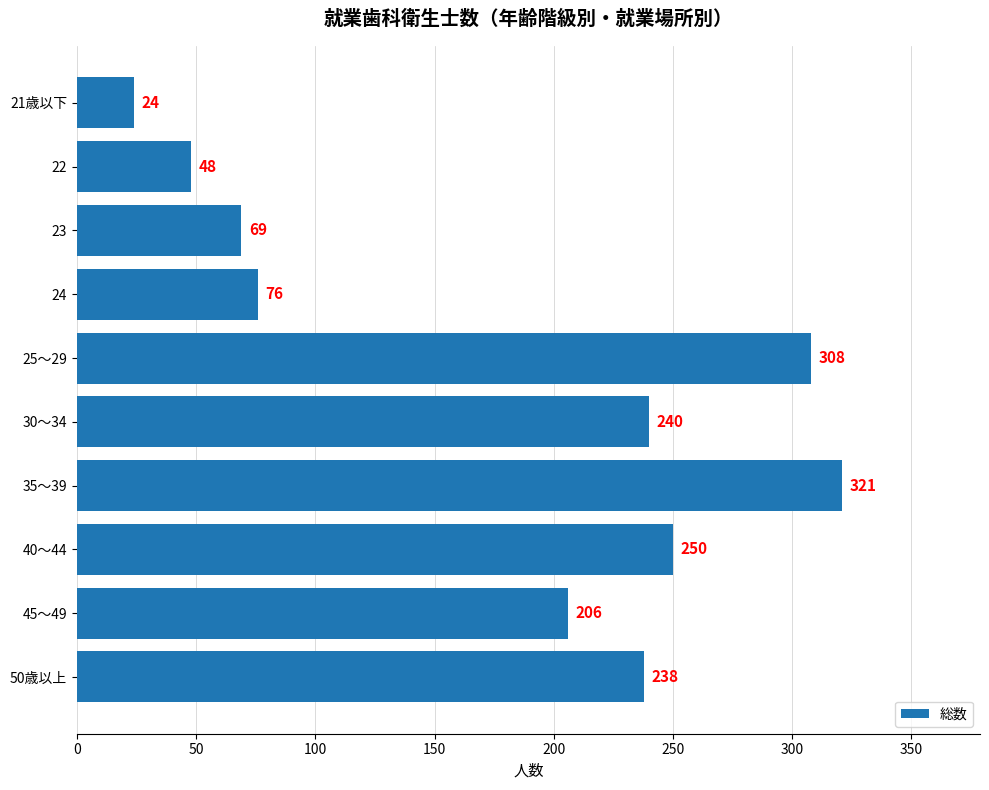

What is the difference between the second highest and second lowest values?

260